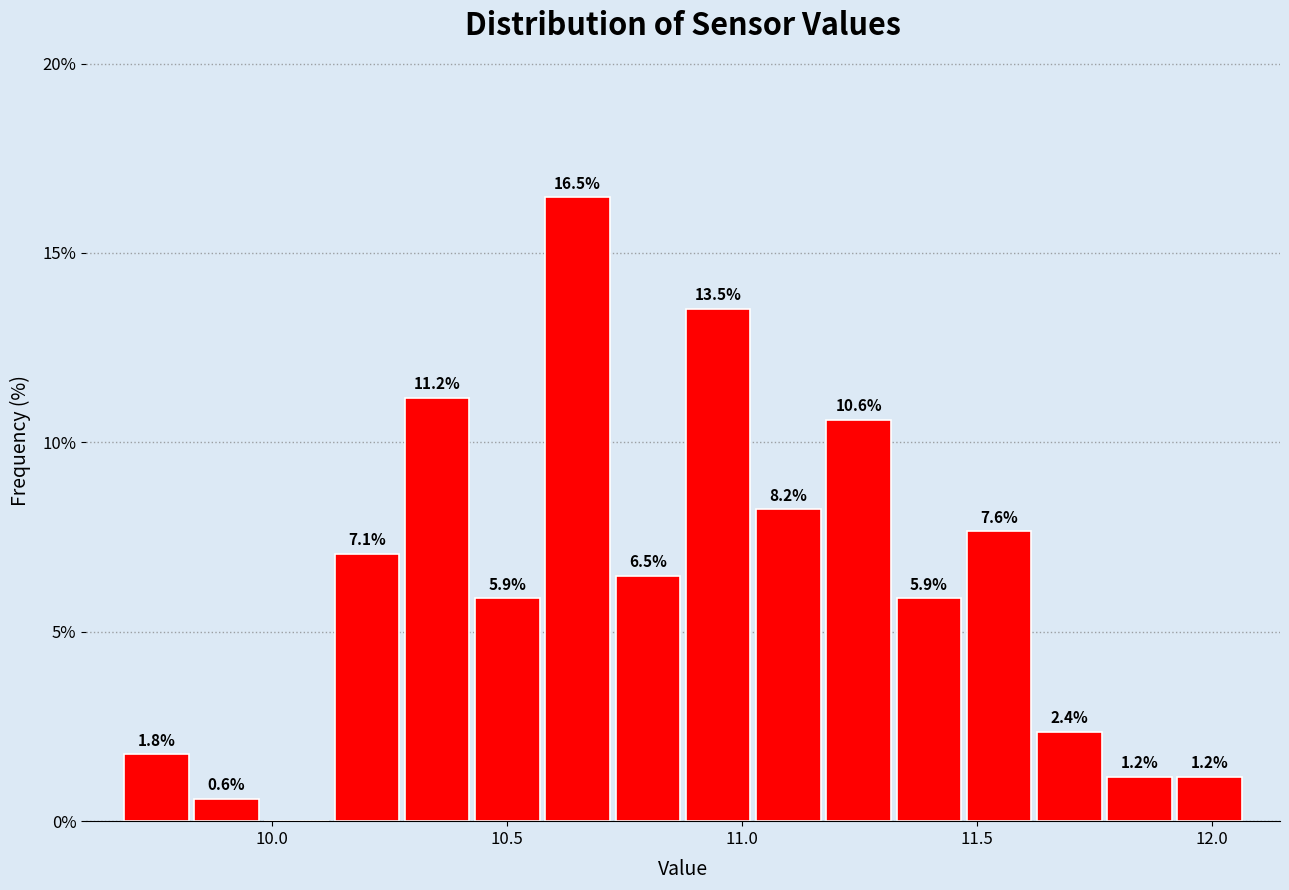

Around what value on the x-axis is the tallest bar? Give the approximate position of its centre, as read against the axis.

10.65